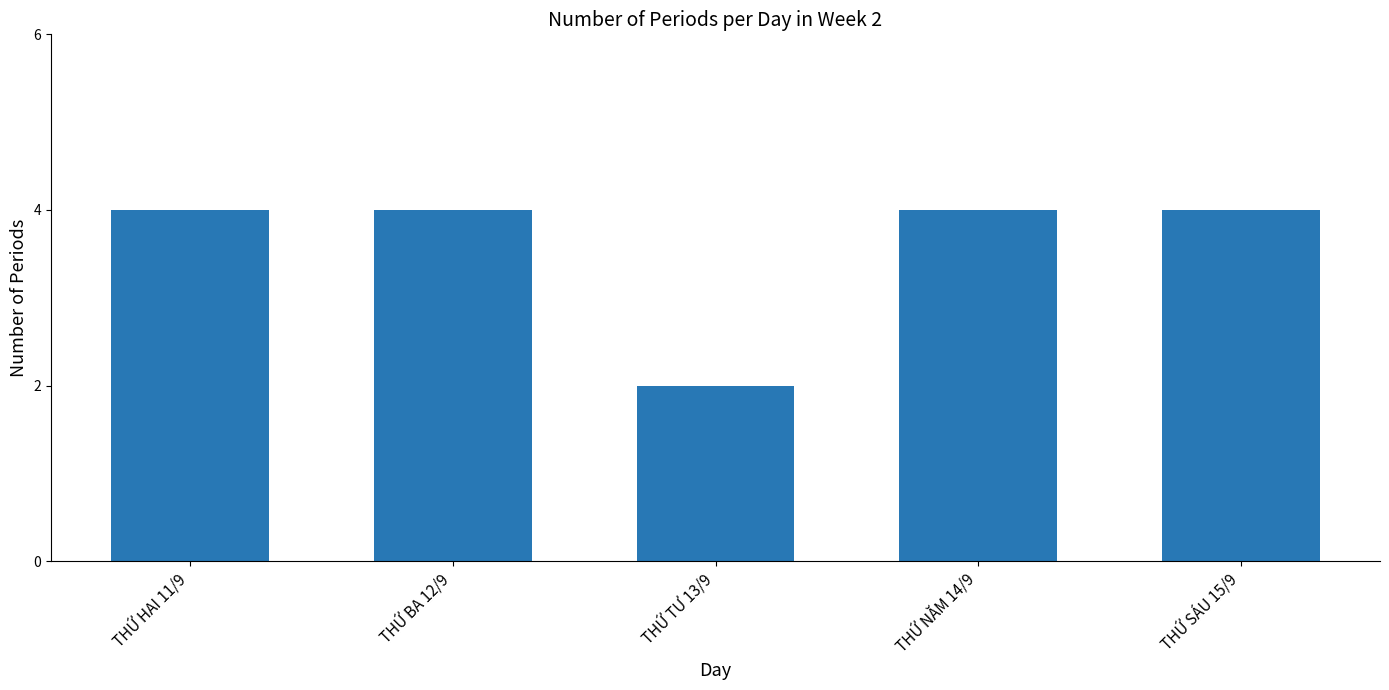

What position from the right is THỨ NĂM 14/9?

2